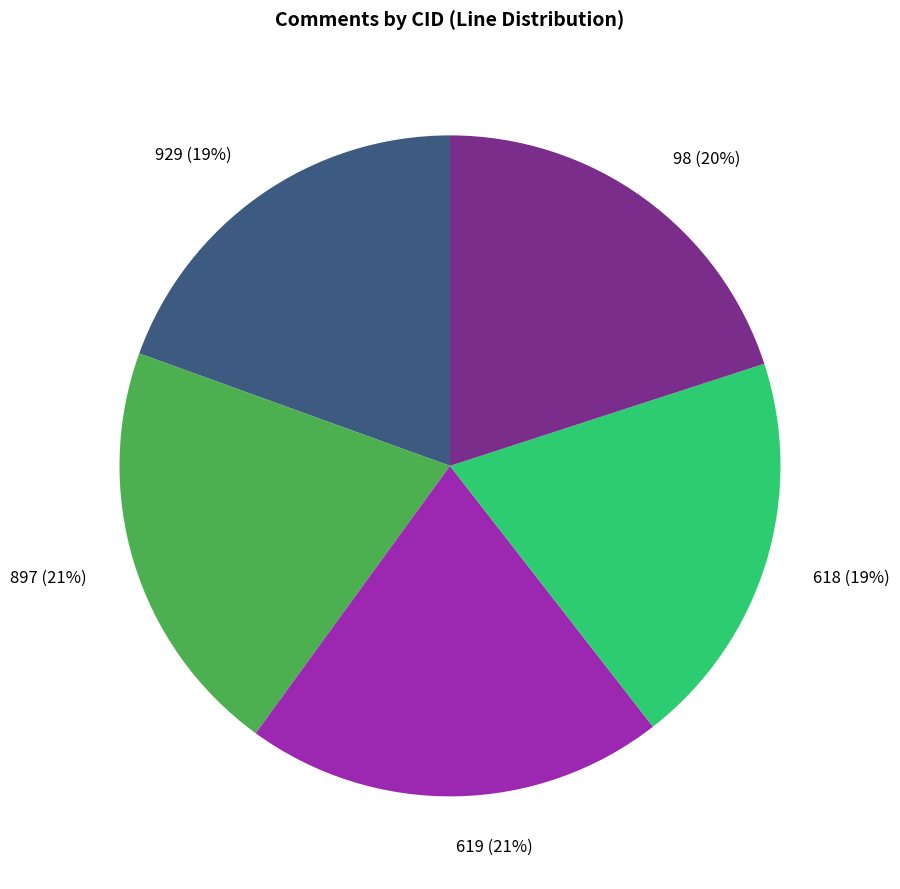

True or false: 897 accounts for 11% of the total.

False